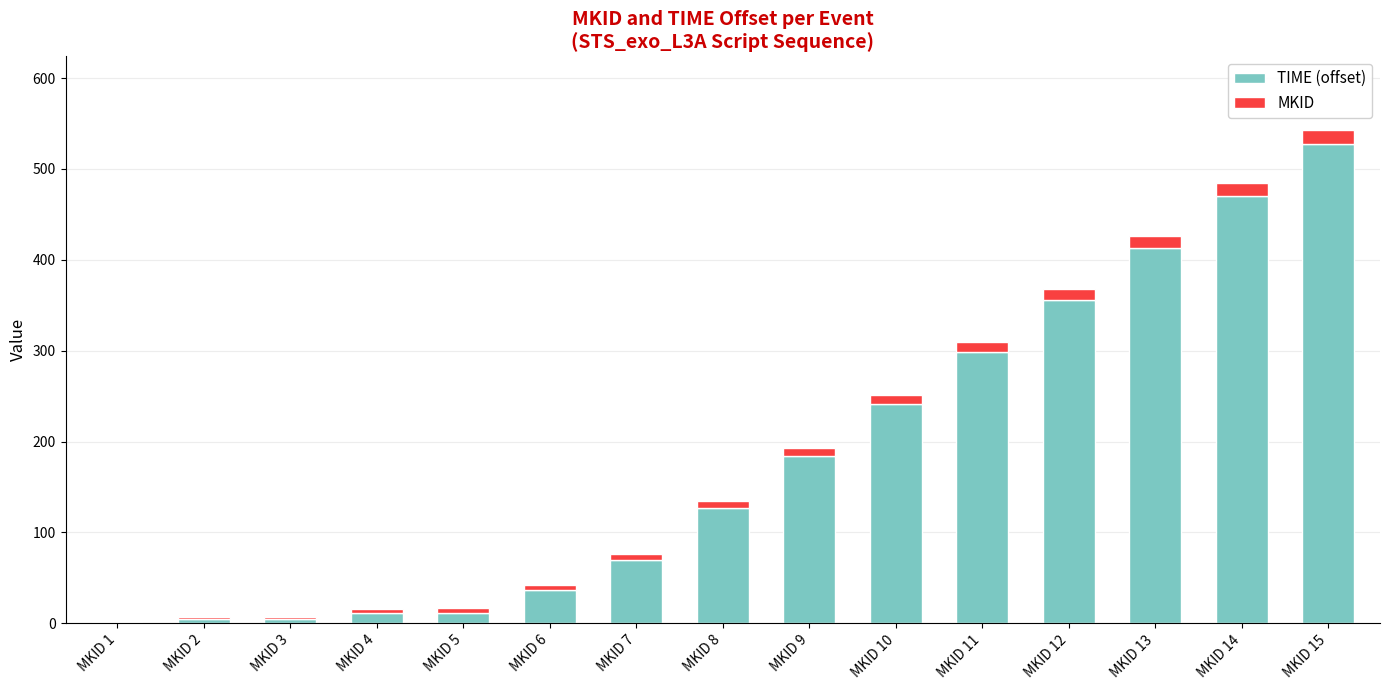

What is the highest value of the TIME (offset) series?

527.4